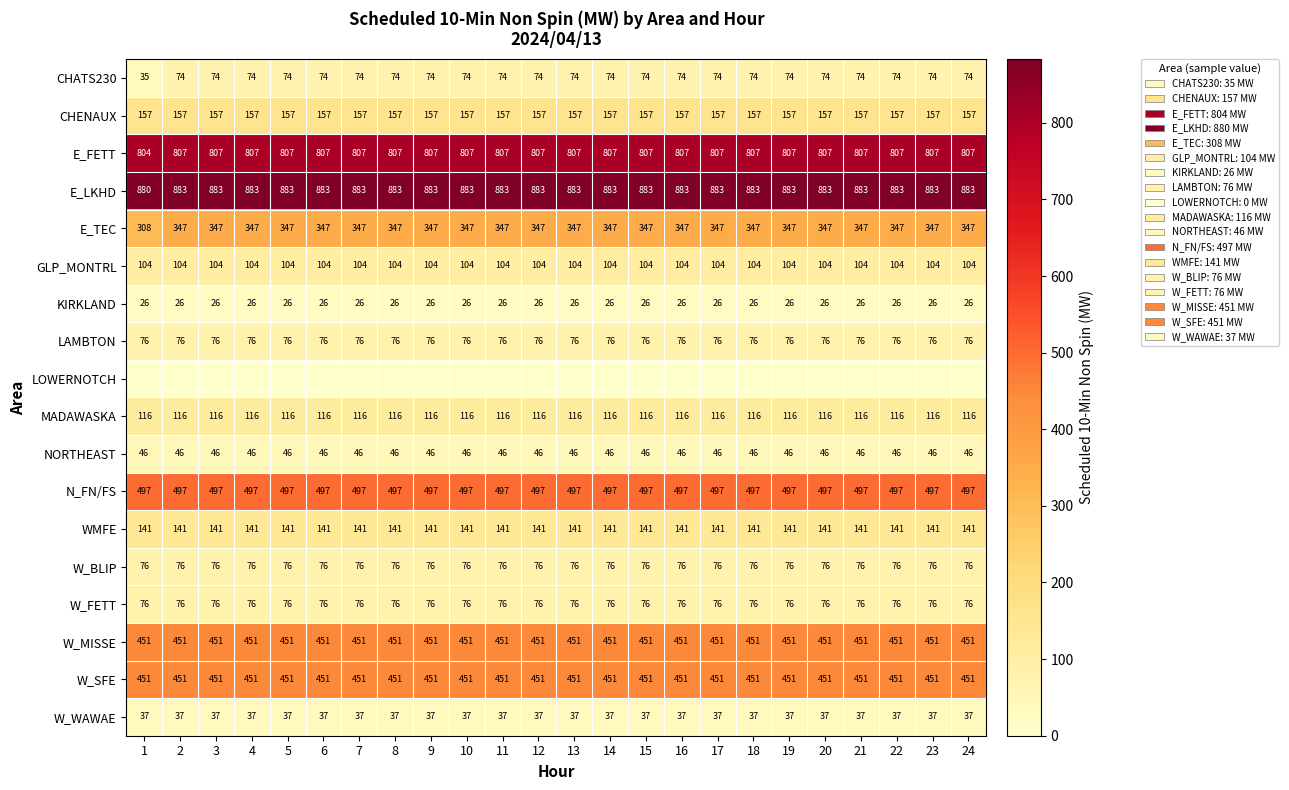

What is the lowest value of the KIRKLAND series?

26